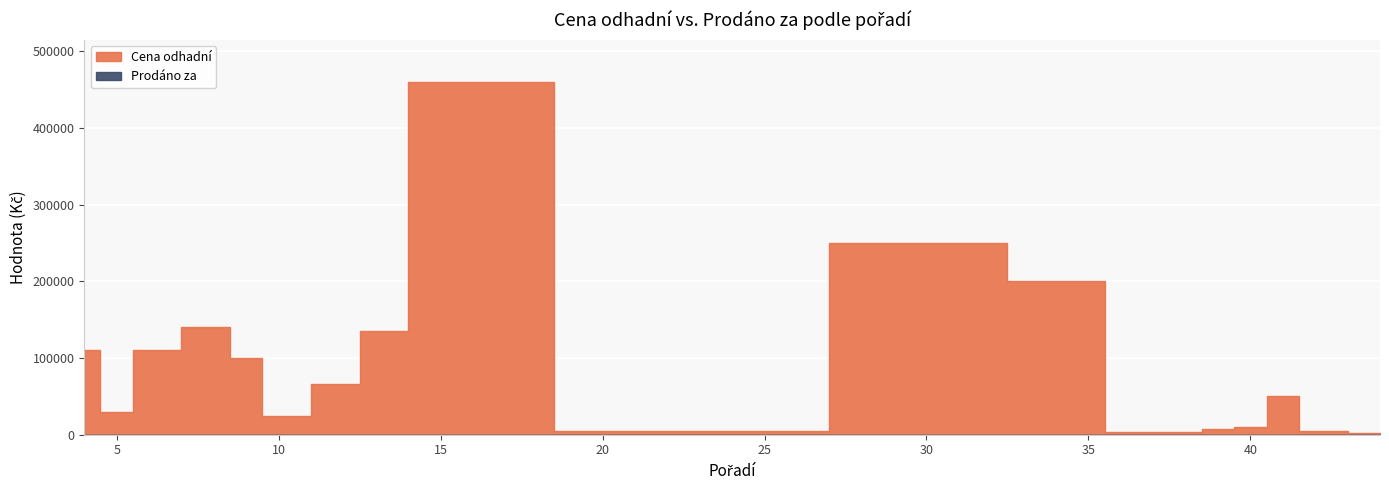

Where does the Cena odhadní series first go above 66000?

4